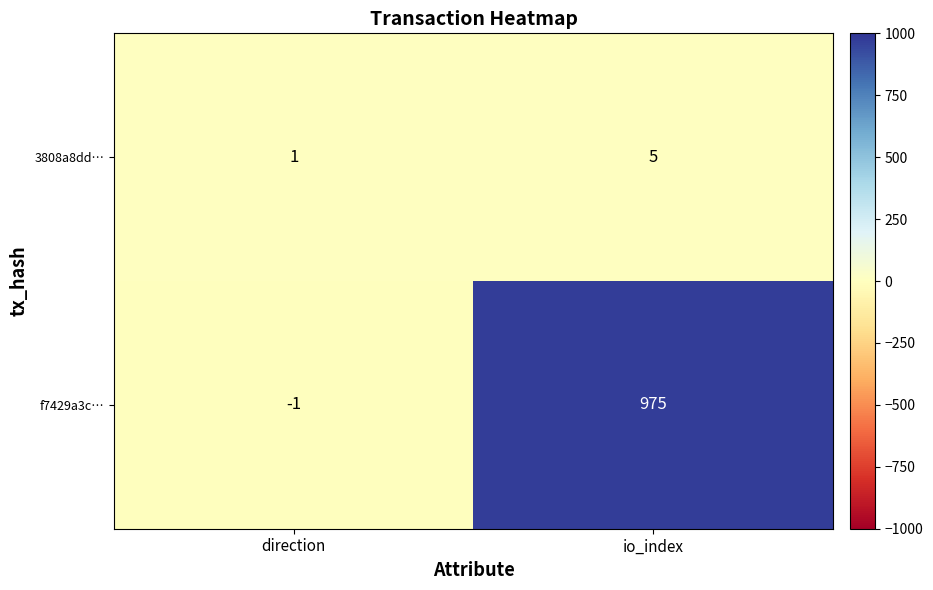

What is the difference between the maximum and minimum values in the f7429a3c… series?

976